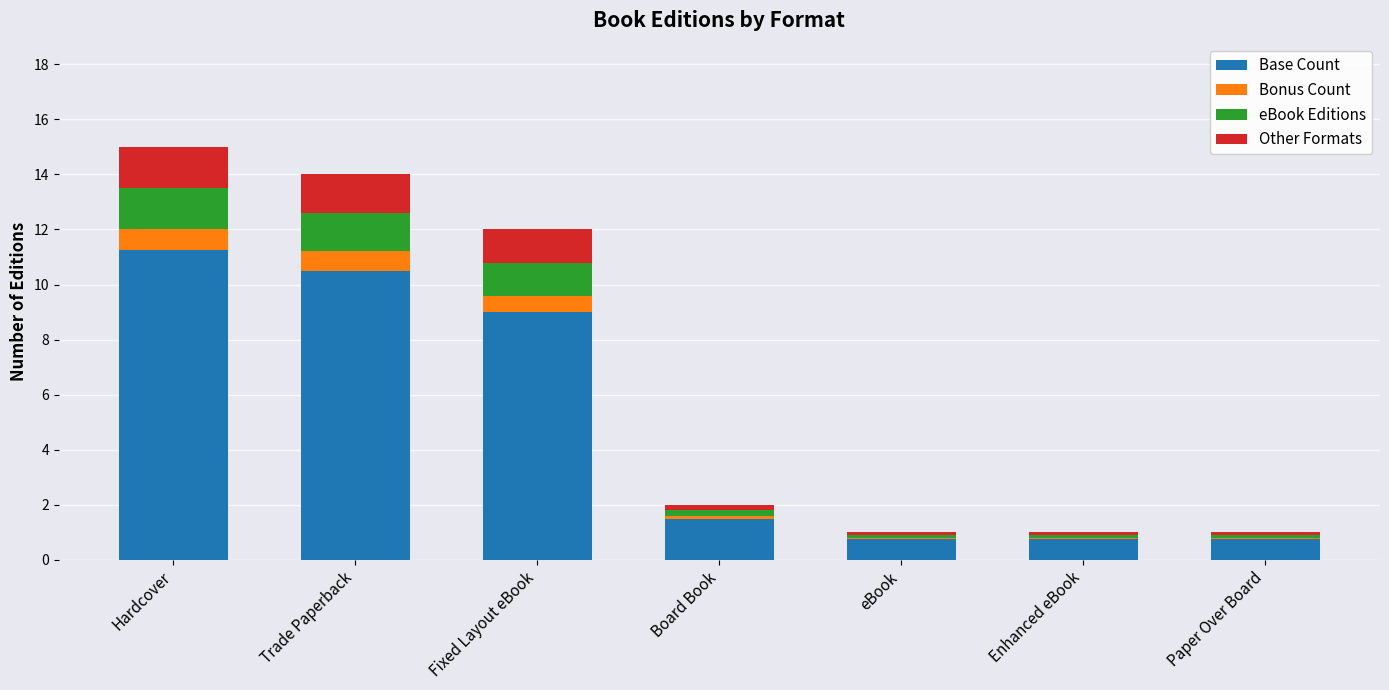

Is it true that Base Count equals 9.0 at Fixed Layout eBook?

True